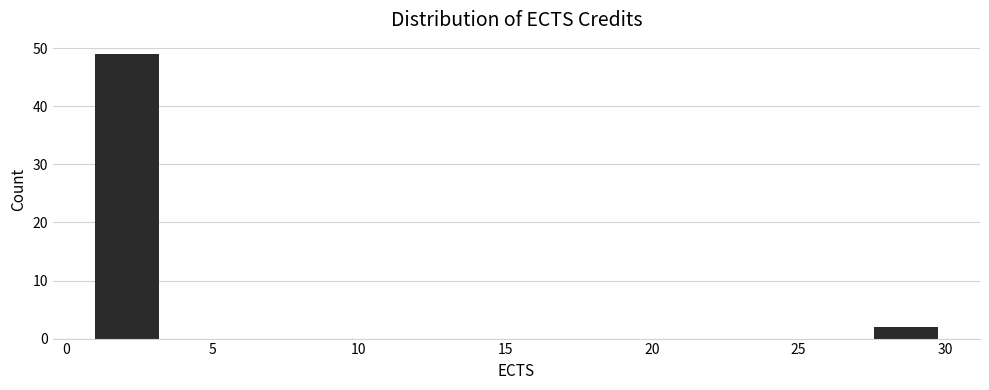

How tall is the bar that spans 27.5 to 30.0 on the x-axis? Neither the bar edges nor the heights are printed on the chart, so give them approximately, as read against the axes.

2